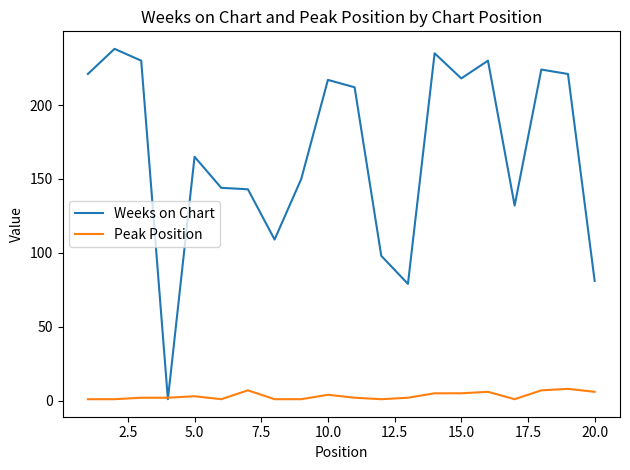

True or false: Peak Position has more than 0 interior local peaks.

True